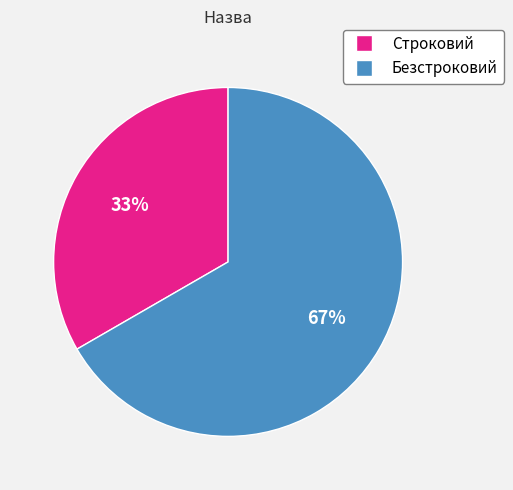

The Безстроковий slice represents 67% of the pie. True or false?

True